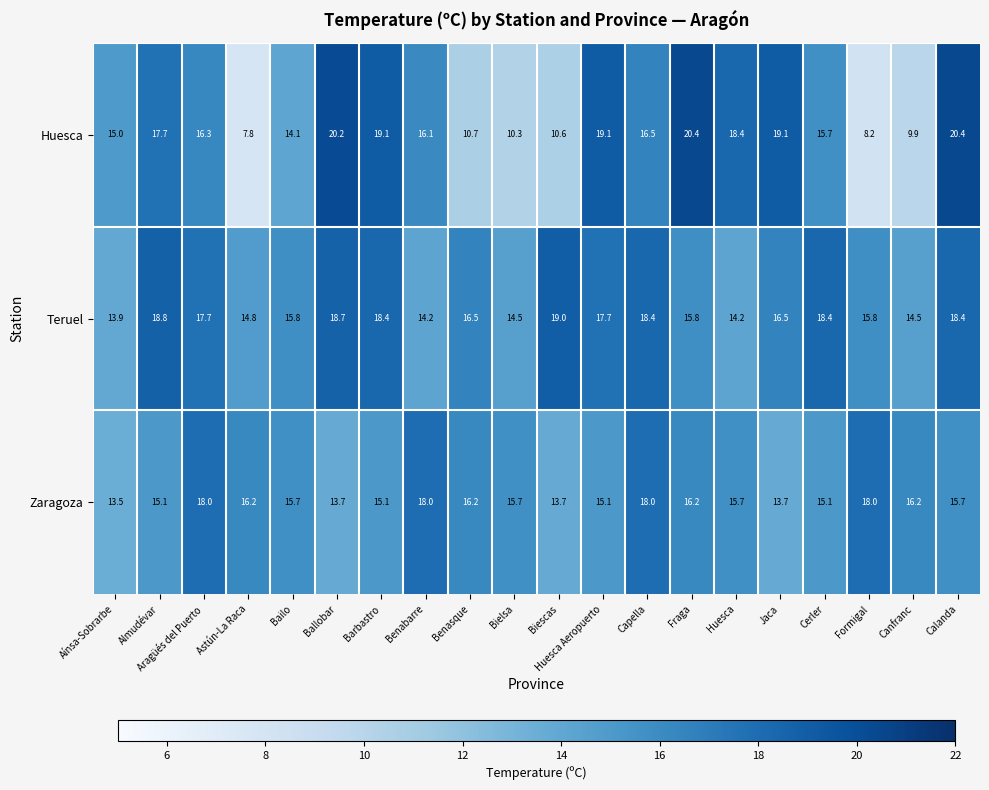

True or false: Teruel has a value of 14.5 at Canfranc.

True